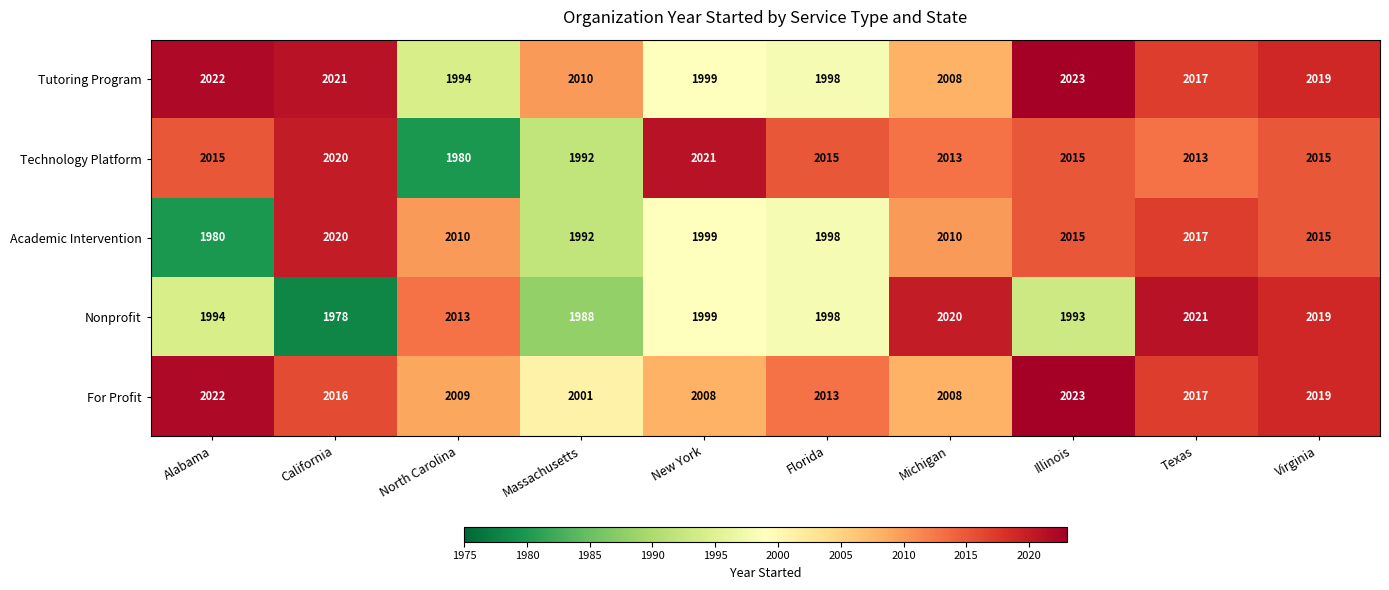

What is the spread (max minus min) of values at Illinois?

30